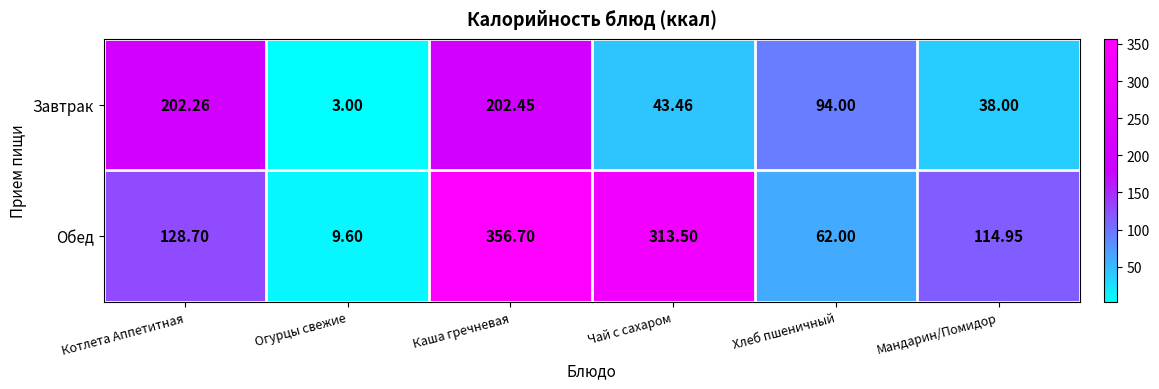

Where is Завтрак nearest to the value 102?

Хлеб пшеничный